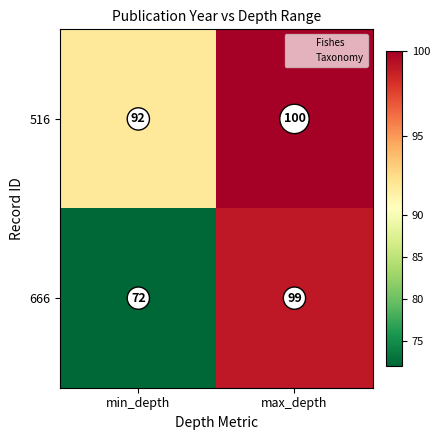

Which series has the largest range (max minus min)?

666